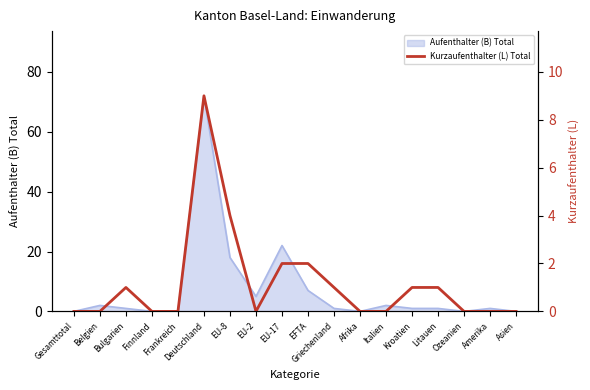

Count the values in the range 0 to 1.

14